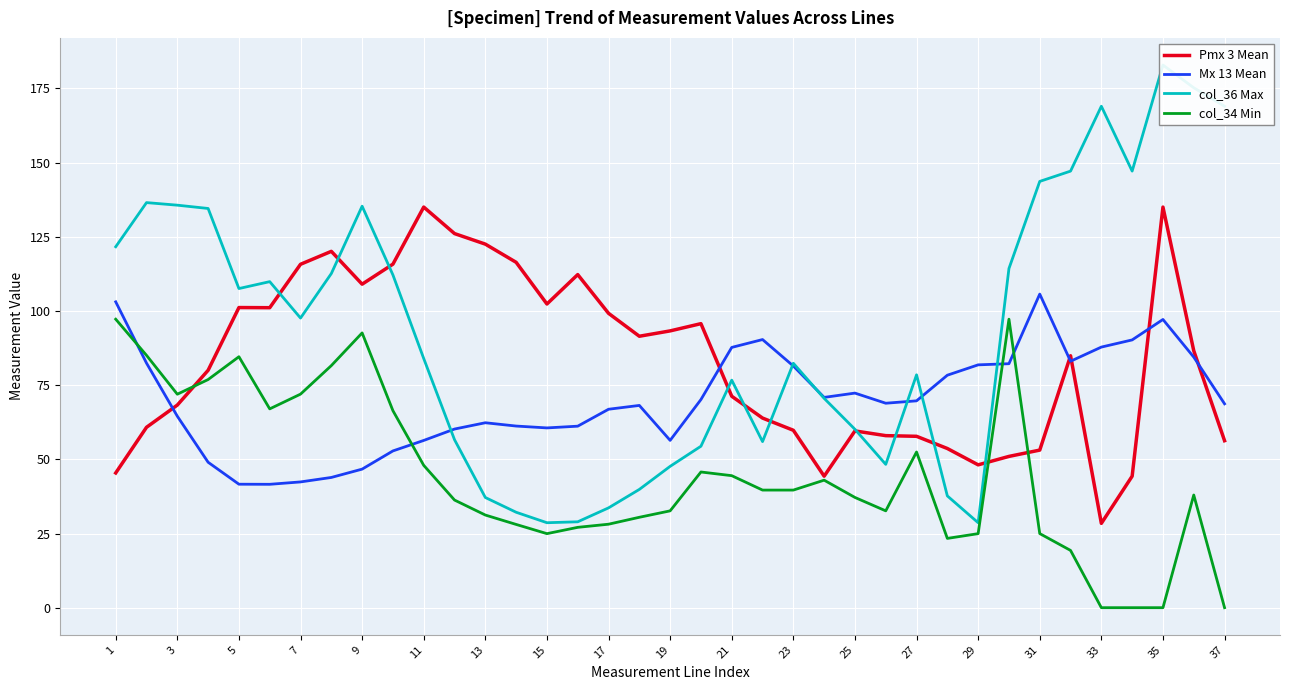

How many times do col_36 Max and Mx 13 Mean cross each other?

6